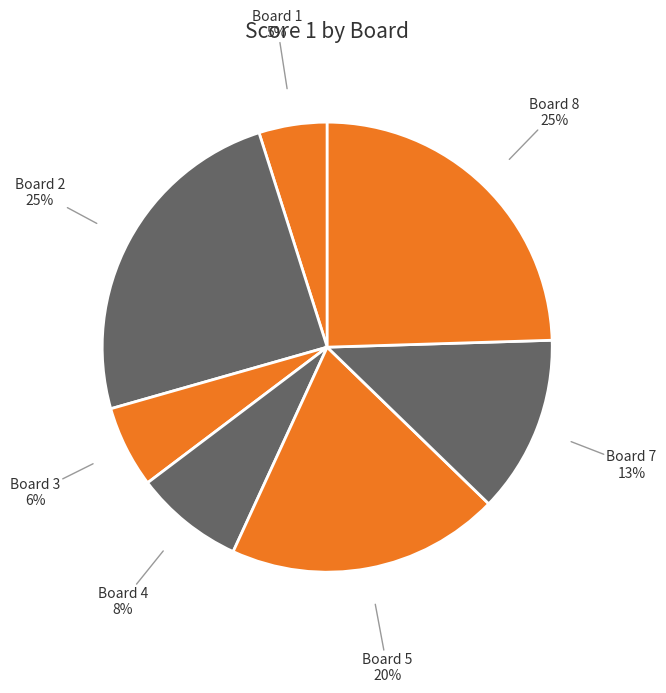

Combined, do Board 8 and Board 4 account for over 50%?

No